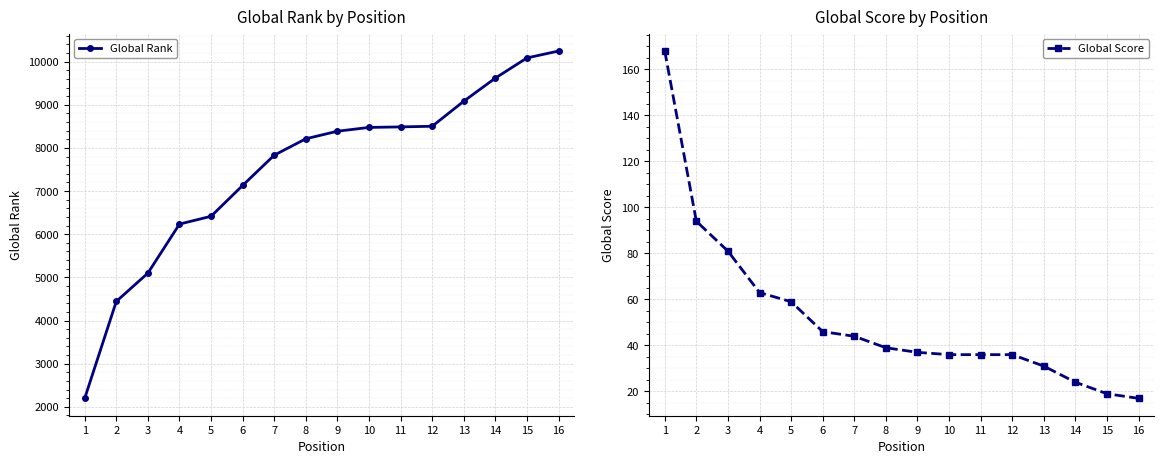

True or false: Global Rank has a value of 8475 at 10.

True